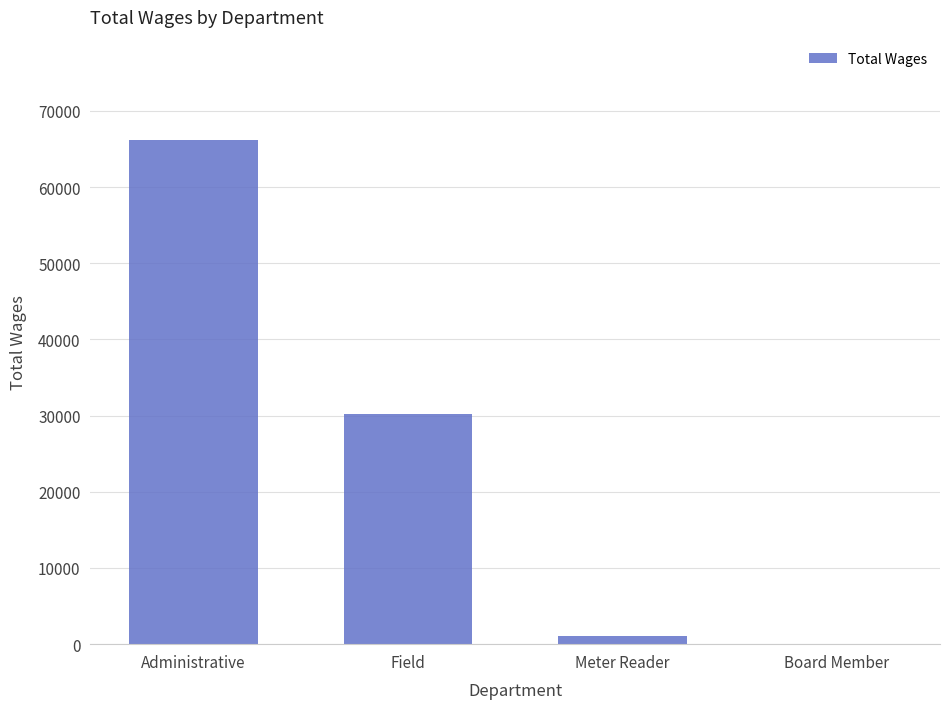

Reading left to right, what are all the values shown in this chart?

66124	30273	1104	0